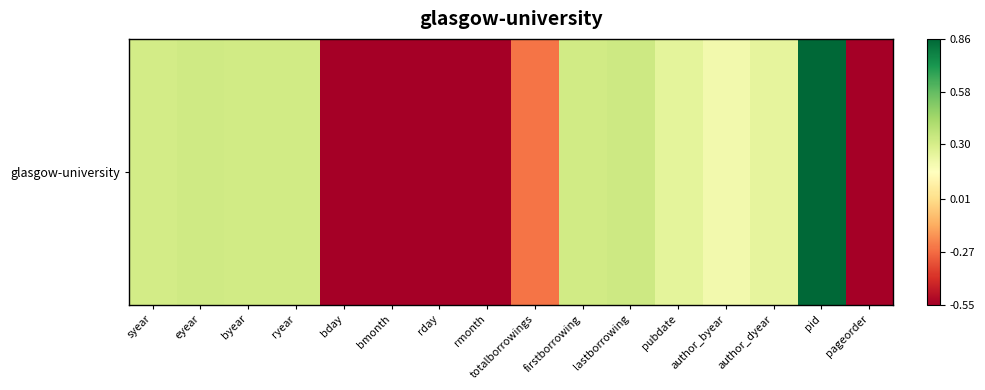

Between author_dyear and ryear, which is larger?

ryear